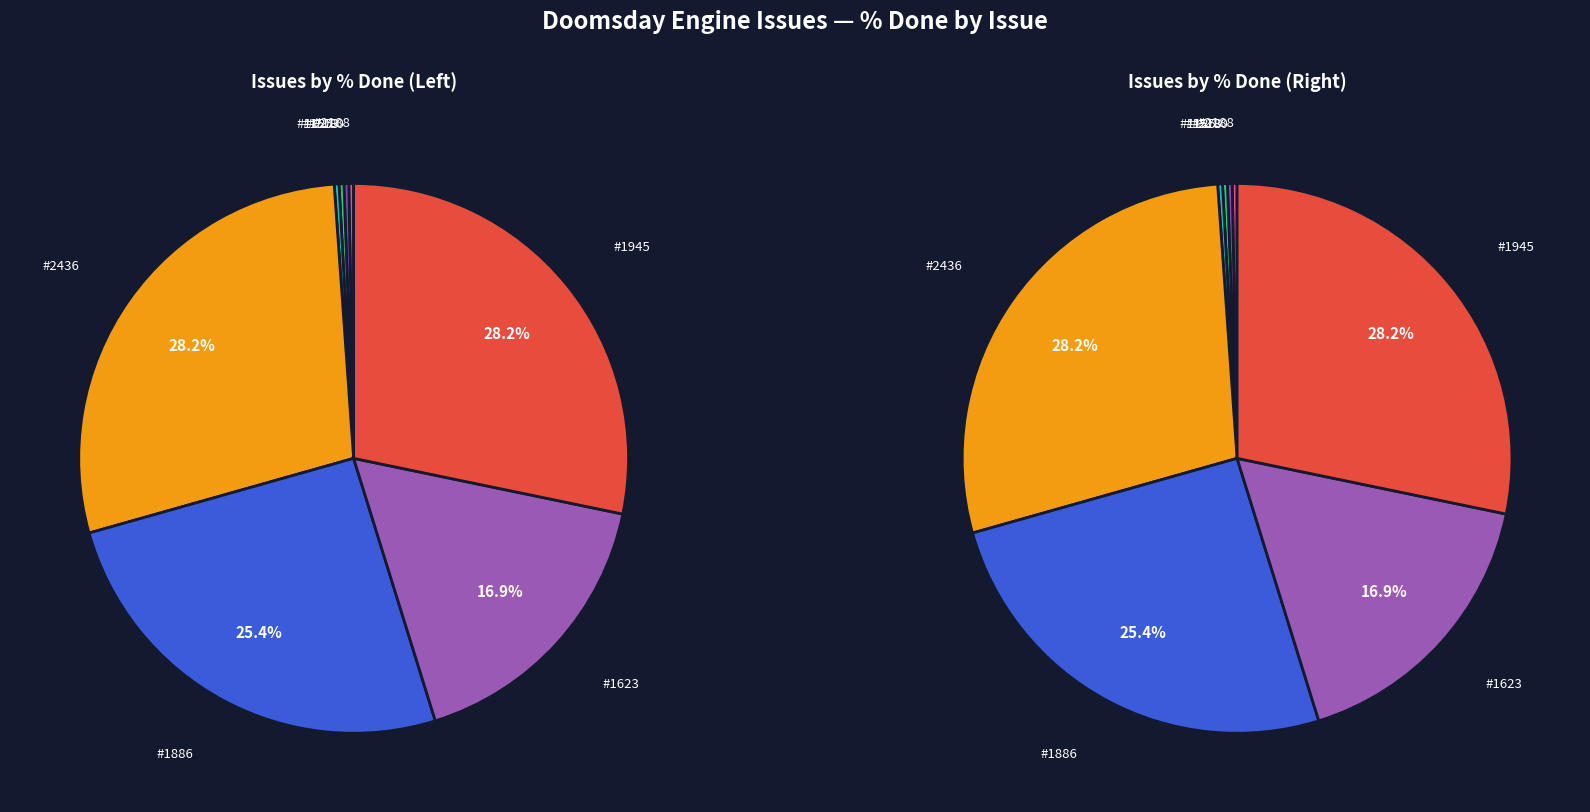

Which category has the smallest portion of the pie?

#2188